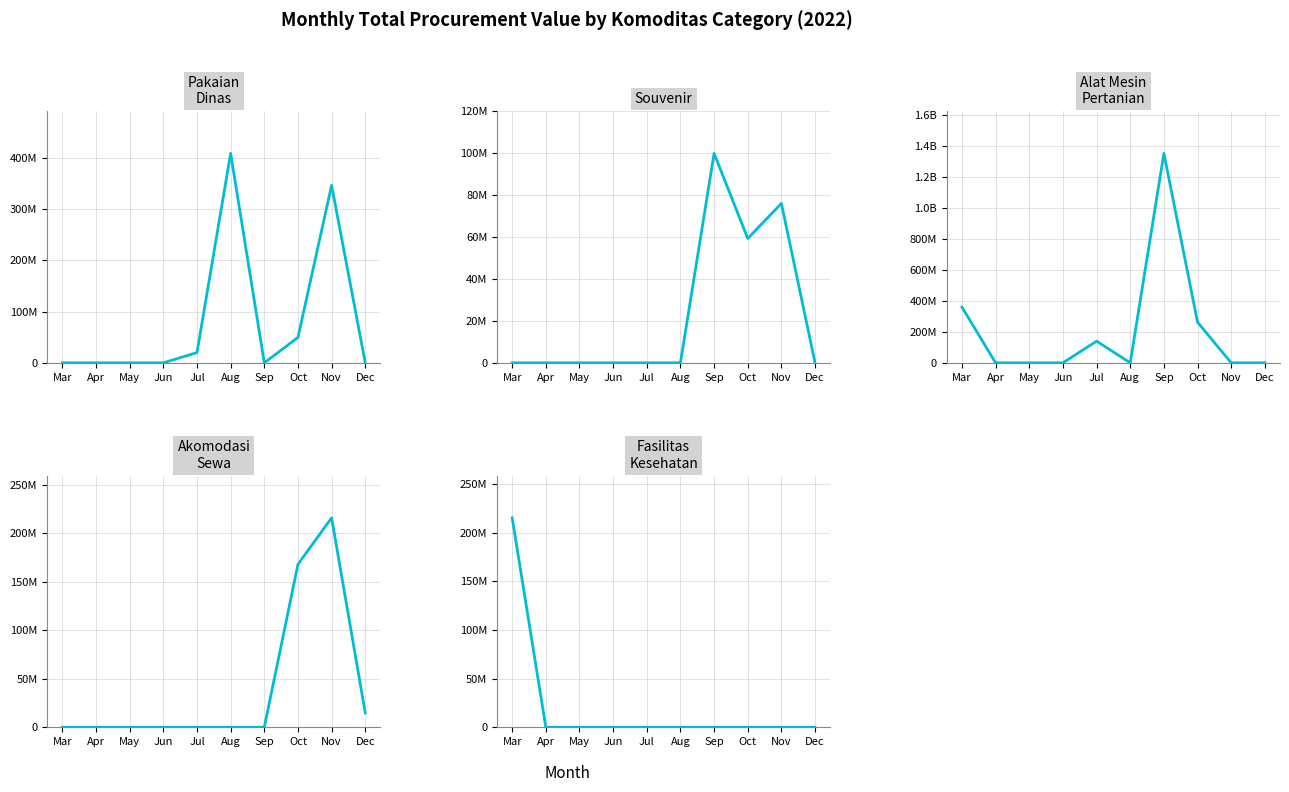

Reading left to right, extract all data points from this chart.

Pakaian Dinas: 0	0	0	0	19950000	408075000	0	49478000	345825000	0
Souvenir: 0	0	0	0	0	0	100000000	59375000	76100000	0
Alat Mesin Pertanian: 359500000	0	0	0	139800000	0	1351682000	262118150	0	0
Akomodasi Sewa: 0	0	0	0	0	0	0	168000000	215920000	14750000
Fasilitas Kesehatan: 215072245	0	0	0	0	0	0	0	0	0